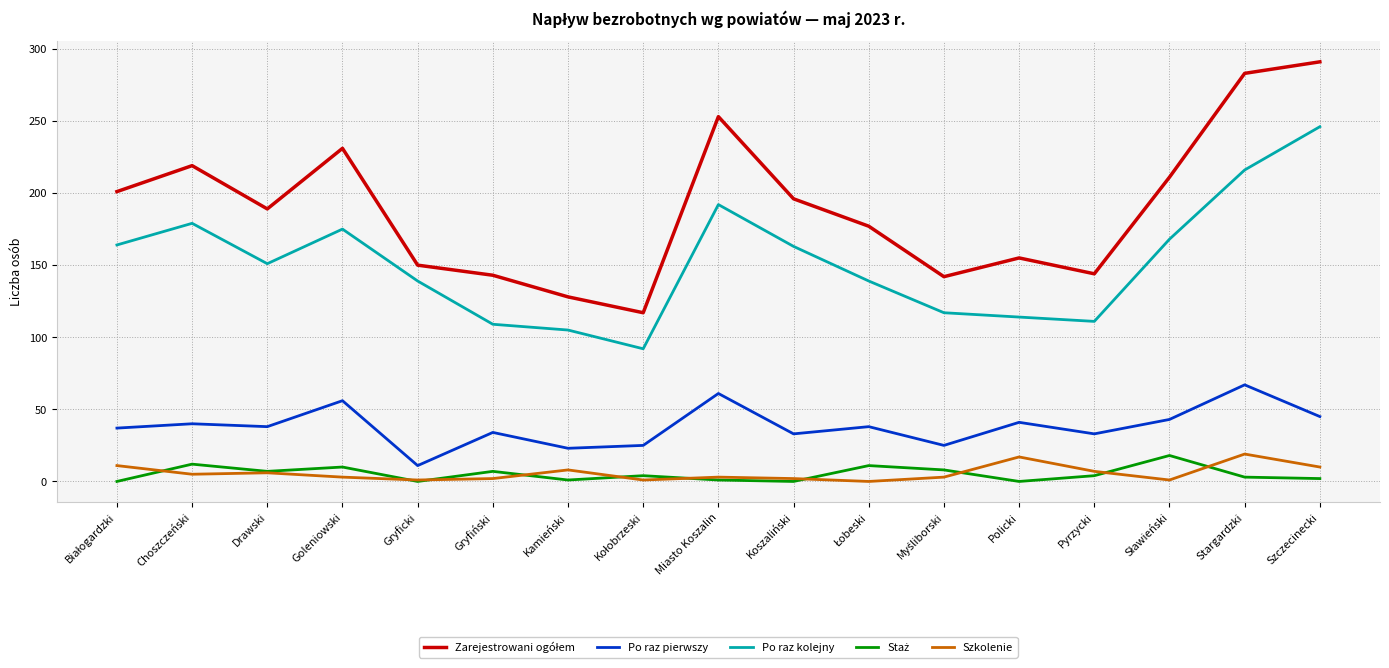

Is it true that Po raz kolejny equals 111 at Pyrzycki?

True